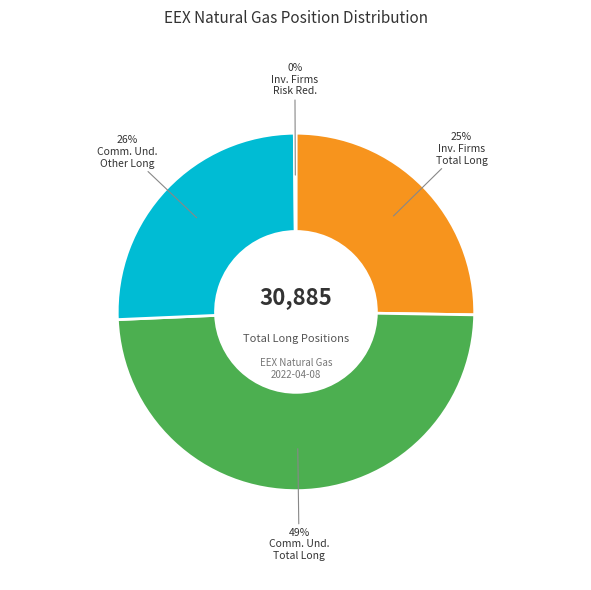

Does any single category account for the majority?

No